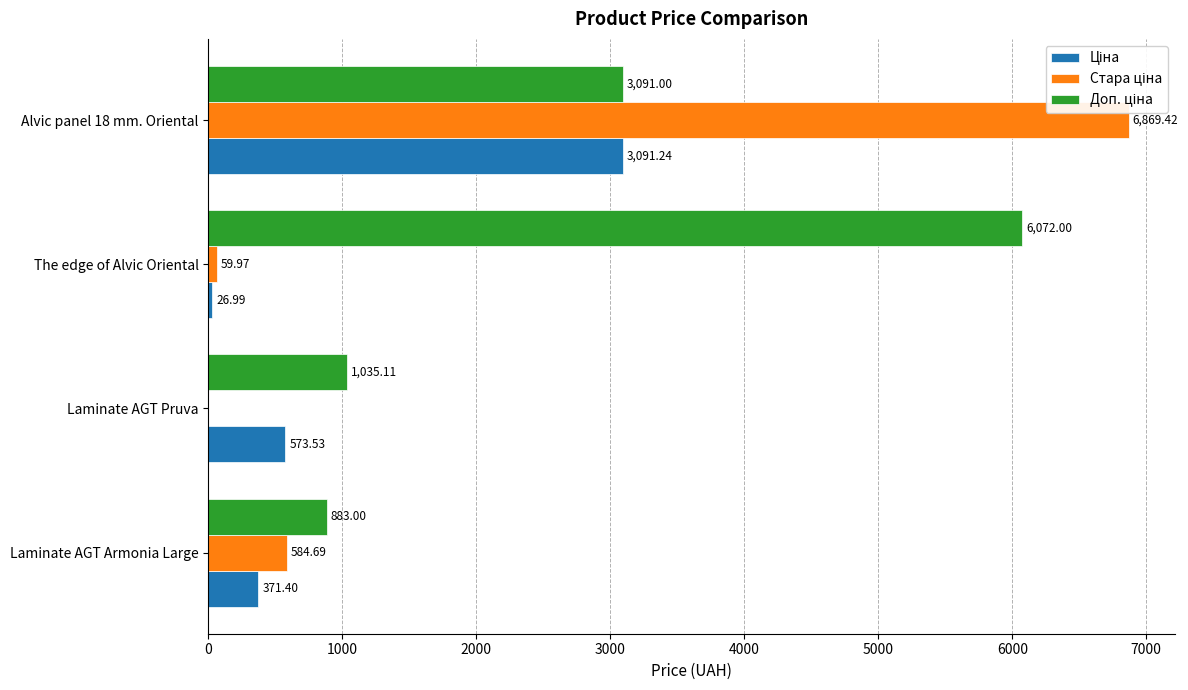

What is the total value across all series at Alvic panel 18 mm. Oriental?

13051.7